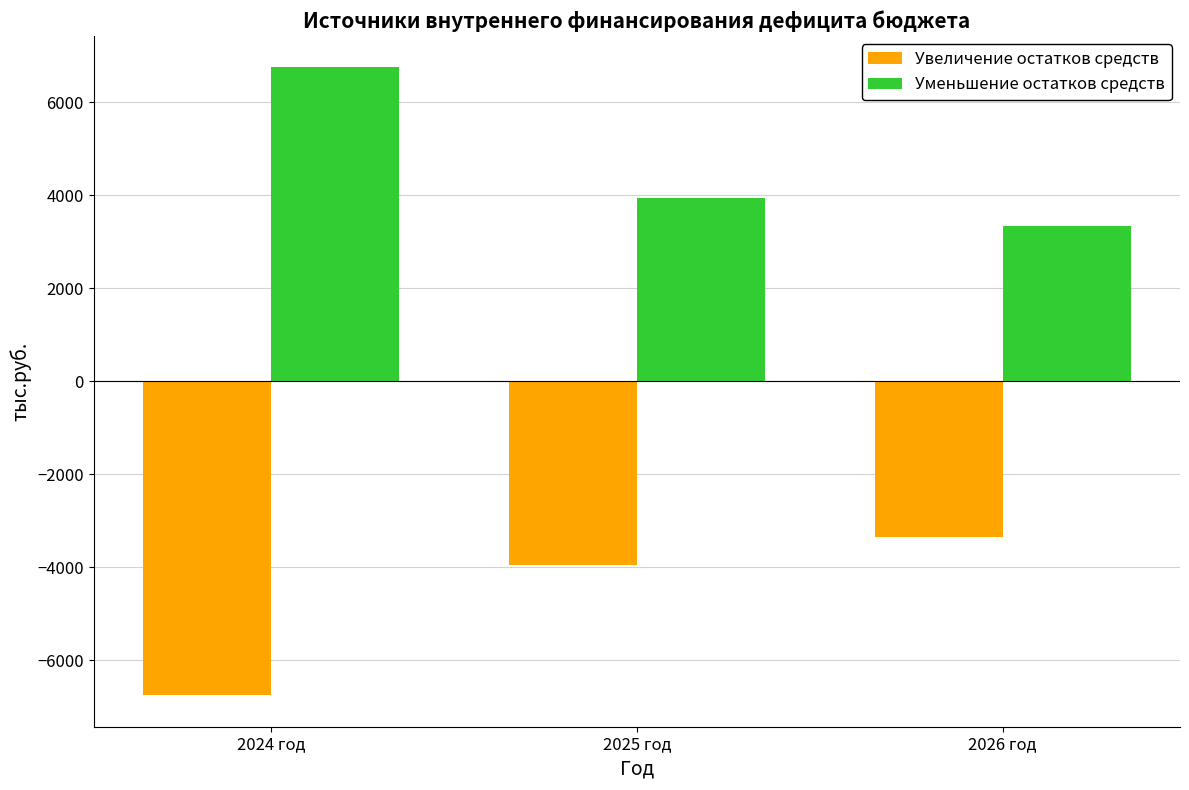

At which label does Увеличение остатков средств first exceed -3940?

2026 год